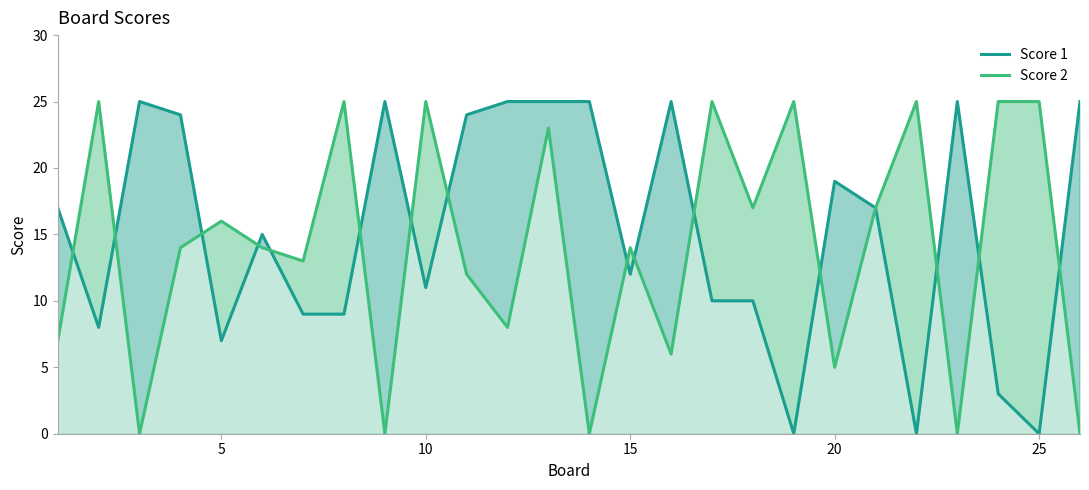

At 25, list the series in order from smallest to largest.

Score 1, Score 2